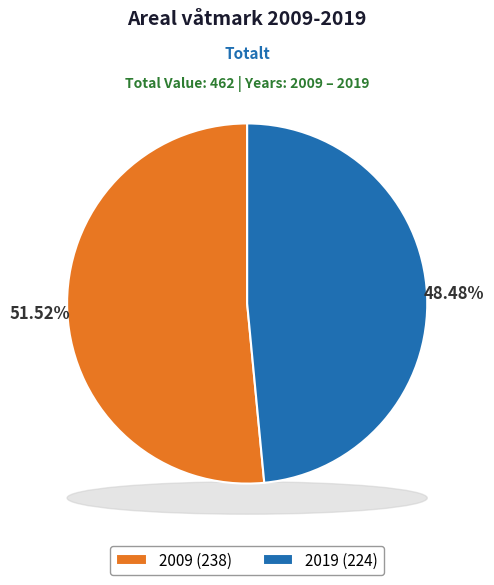

Which has a higher value, 2009 or 2019?

2009